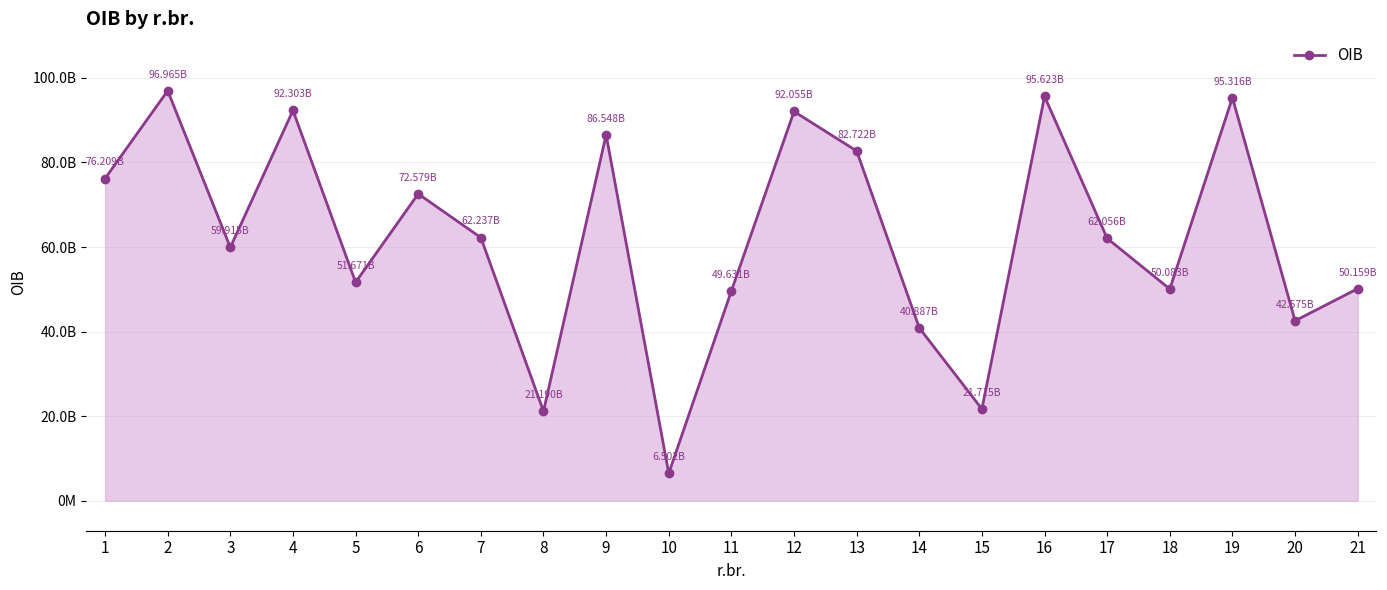

Is this an area chart (filled region under the line)?

Yes